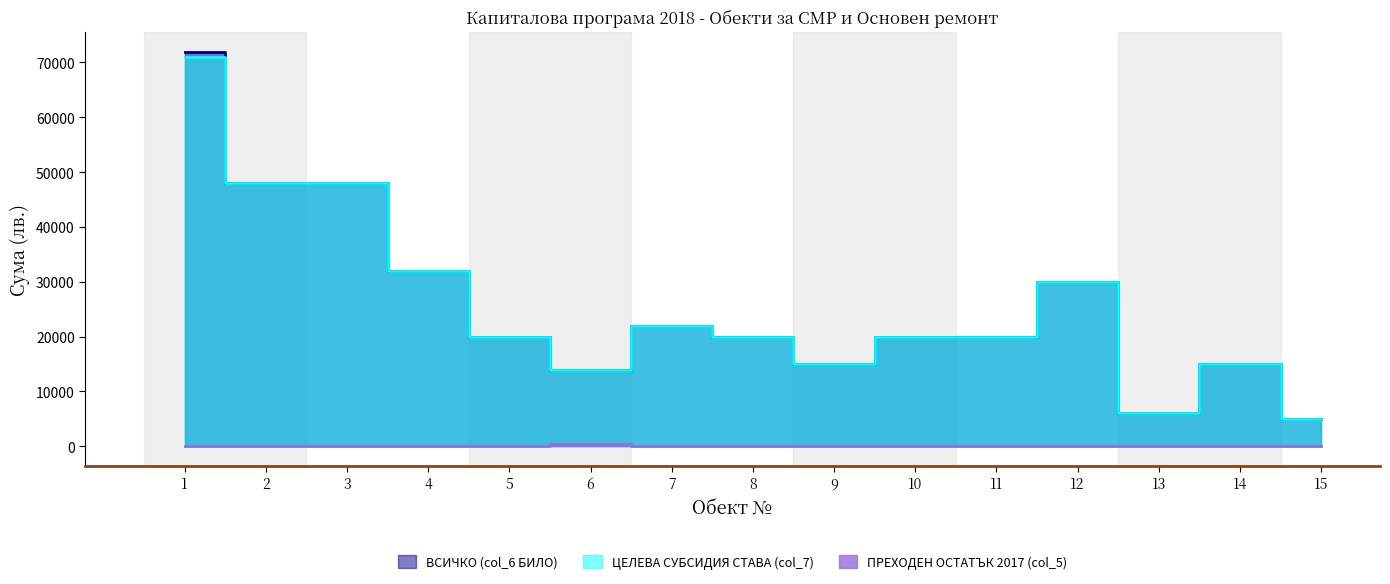

What is the spread (max minus min) of values at 7?

22000.0